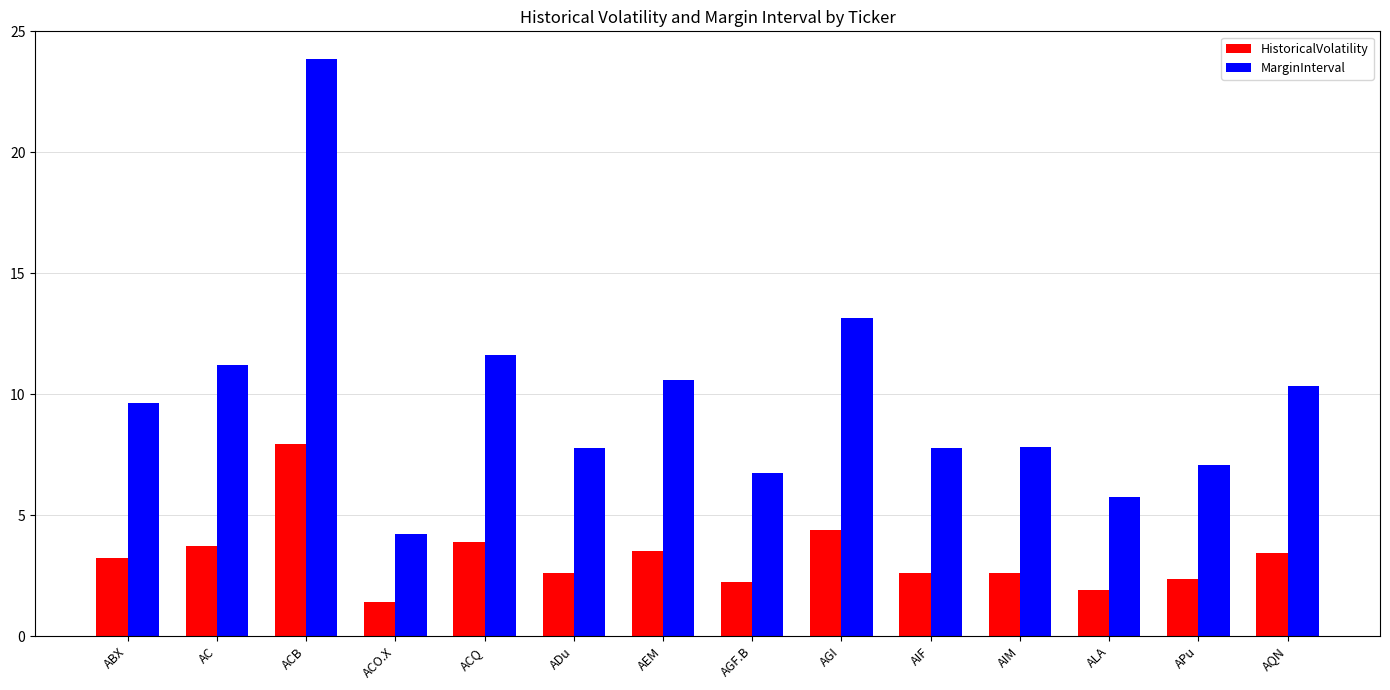

What is the sum of all MarginInterval values?

137.5